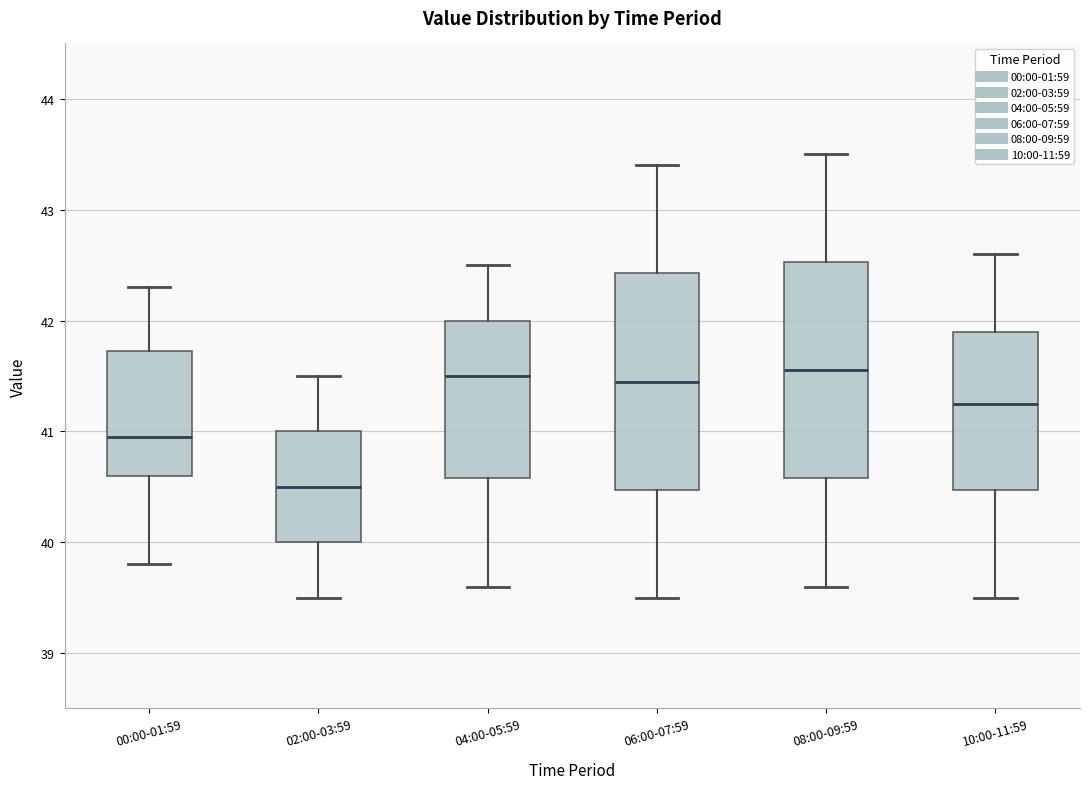

Where is the lower edge of the box for 02:00-03:59 on the y-axis? The values are not printed on the chart, so give them approximately, as read against the axis.

40.0